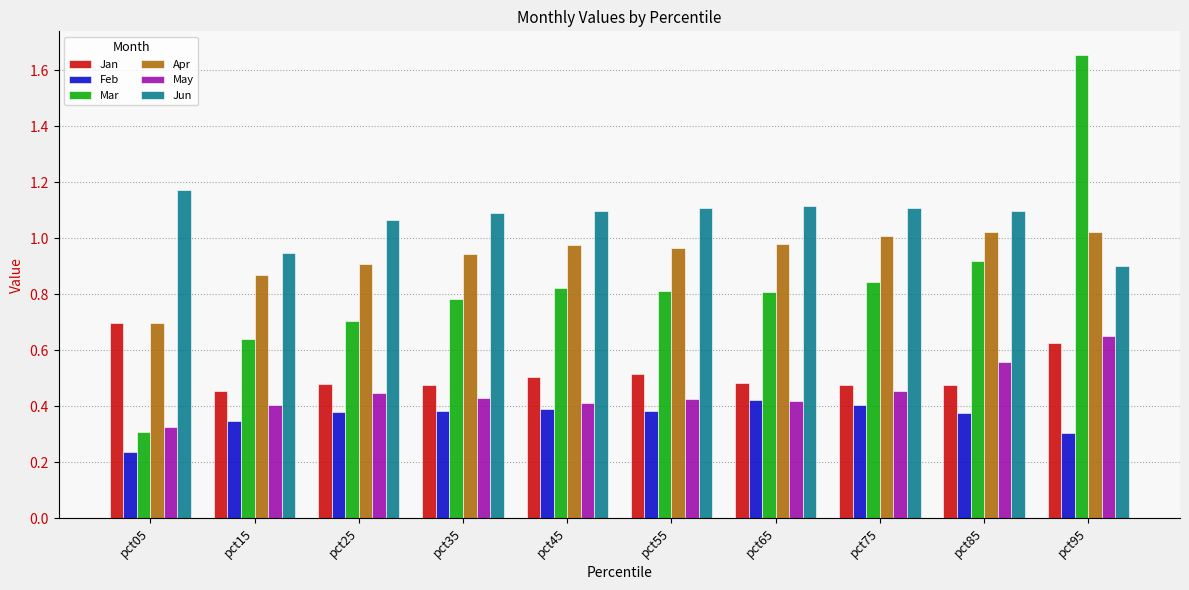

At how many categories does at least one series exceed 1?

9